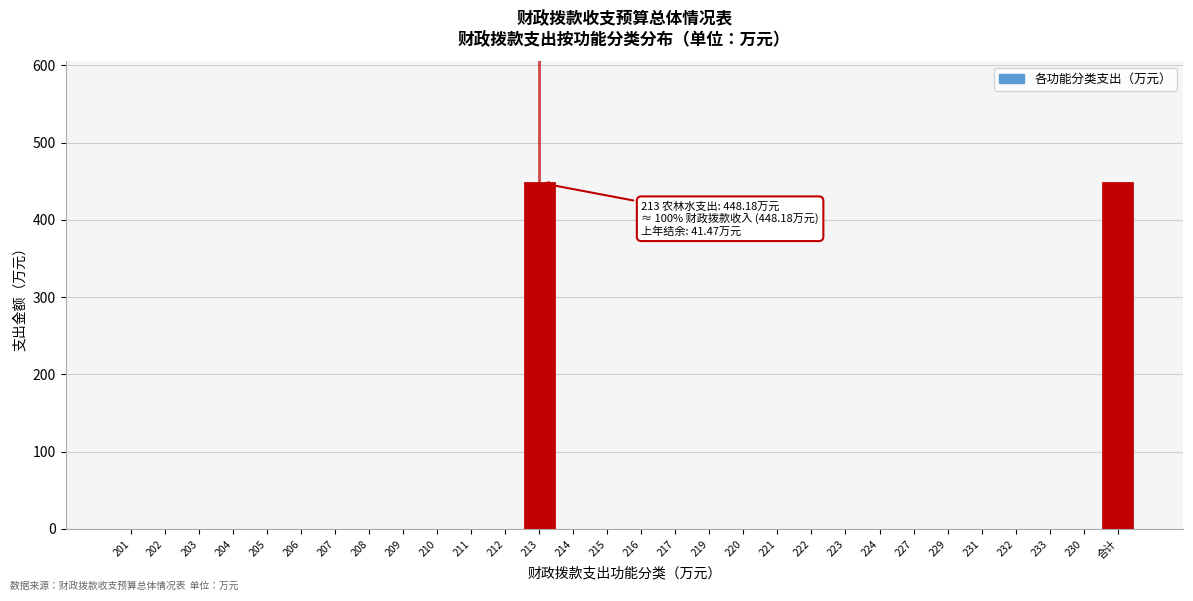

Reading left to right, extract all data points from this chart.

201=0.0	202=0.0	203=0.0	204=0.0	205=0.0	206=0.0	207=0.0	208=0.0	209=0.0	210=0.0	211=0.0	212=0.0	213=448.2	214=0.0	215=0.0	216=0.0	217=0.0	219=0.0	220=0.0	221=0.0	222=0.0	223=0.0	224=0.0	227=0.0	229=0.0	231=0.0	232=0.0	233=0.0	230=0.0	合计=448.2